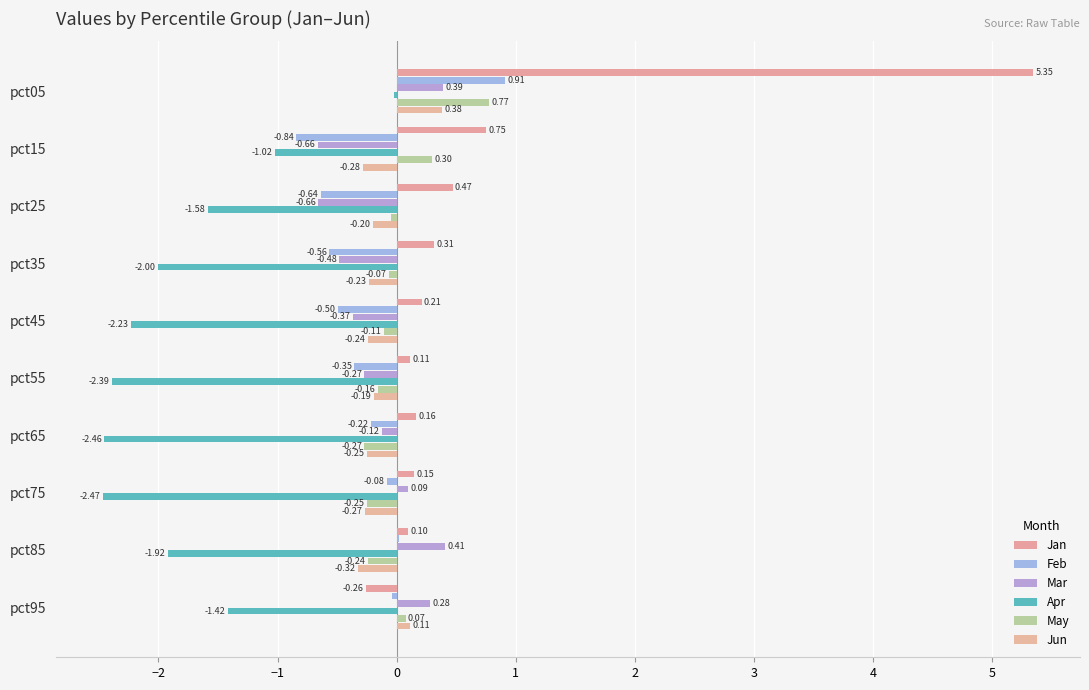

How many positive values does the May series have?

3